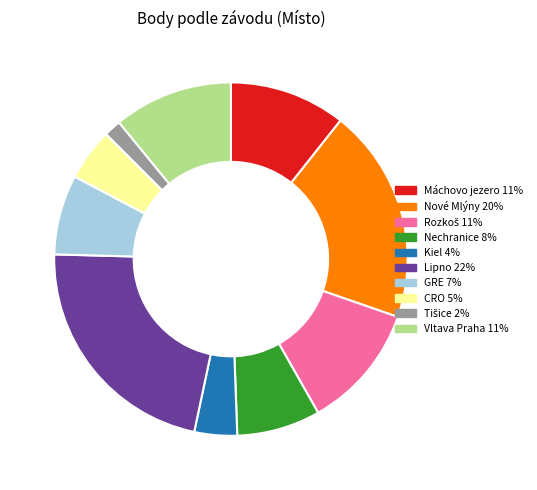

What is the ratio of the value at Kiel 4% to the value at Máchovo jezero 11%?

0.4